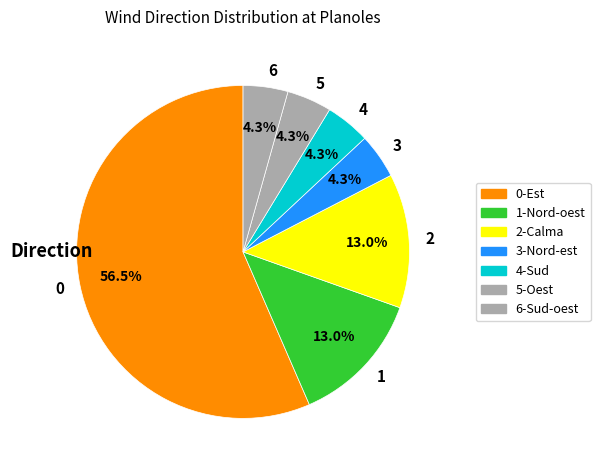

What portion of the pie excludes 3?

95.7%